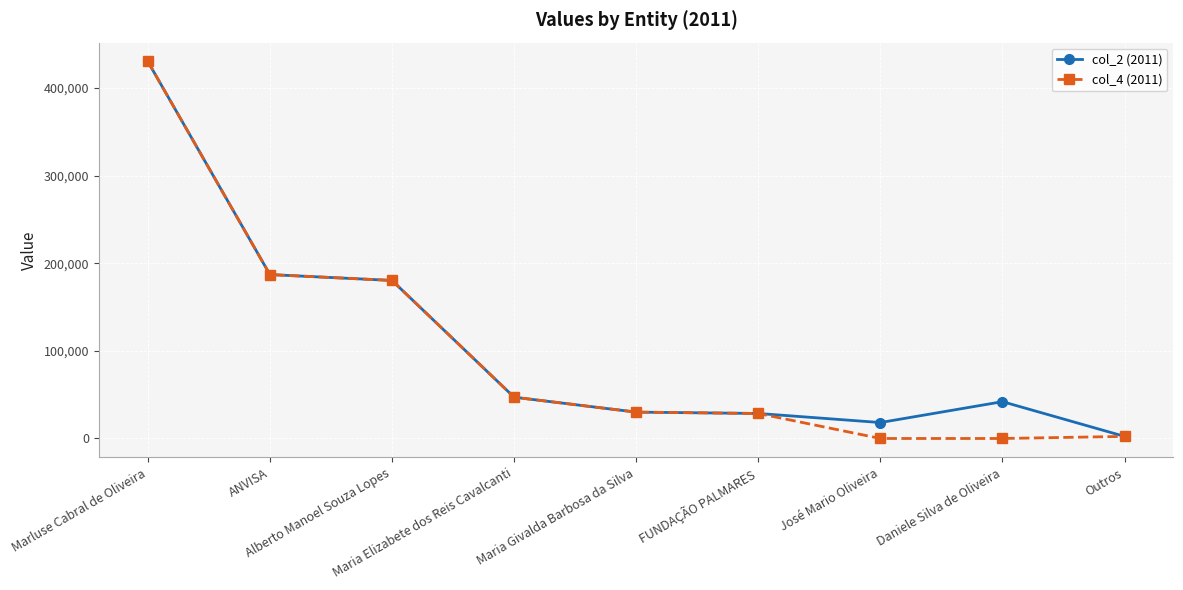

Count the number of categories in the chart.

9